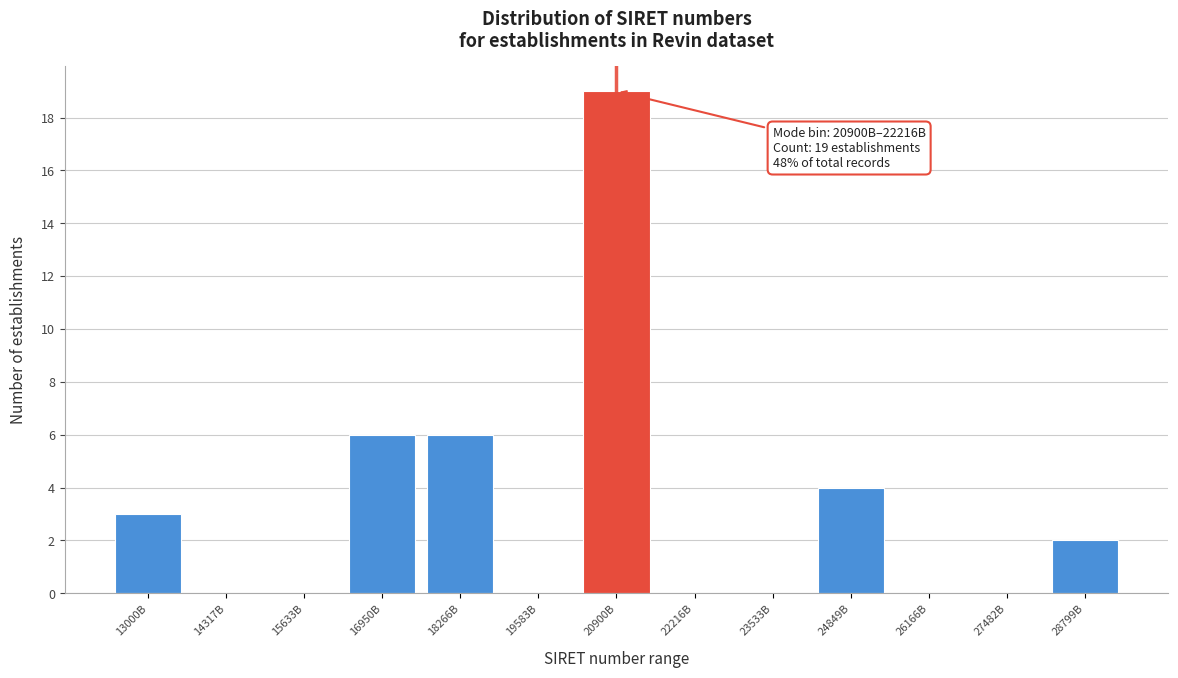

Reading right to left, what are all the values shown in this chart?

28799B=2	27482B=0	26166B=0	24849B=4	23533B=0	22216B=0	20900B=19	19583B=0	18266B=6	16950B=6	15633B=0	14317B=0	13000B=3